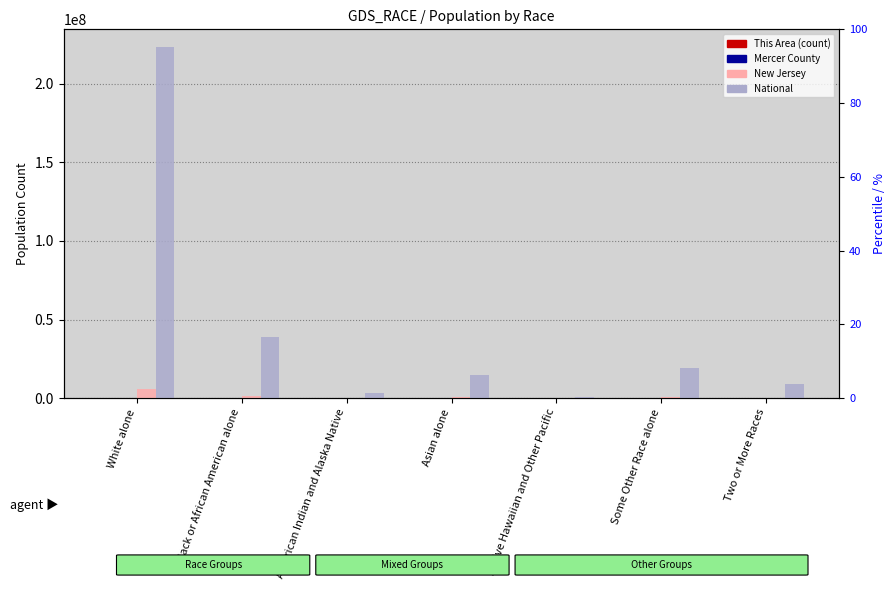

Is the value of National at White alone greater than the value of This Area at White alone?

Yes